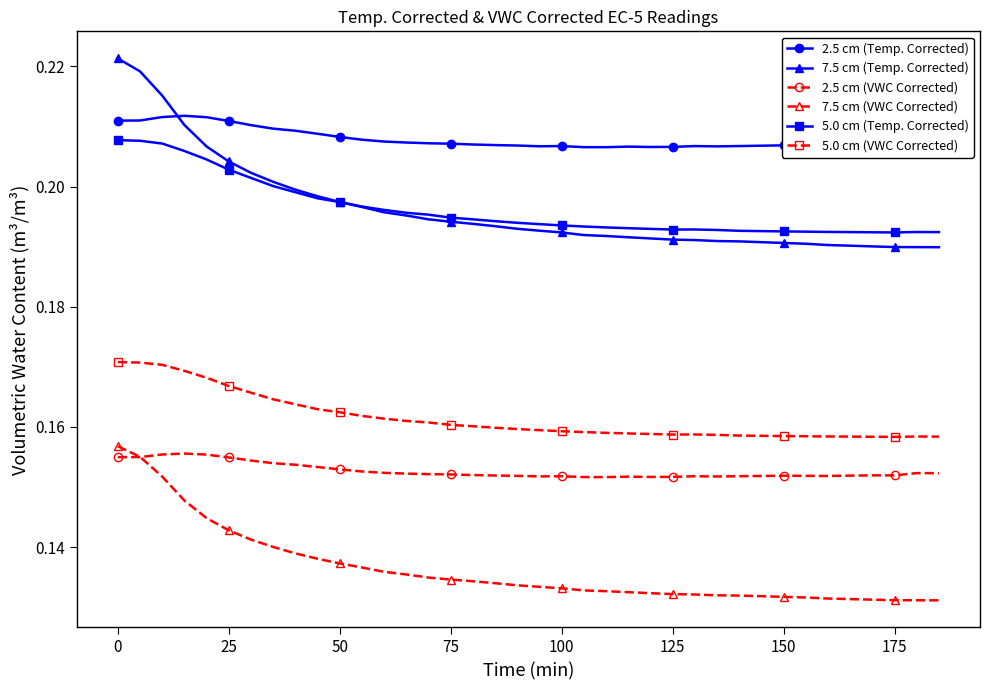

Is this an area chart (filled region under the line)?

No